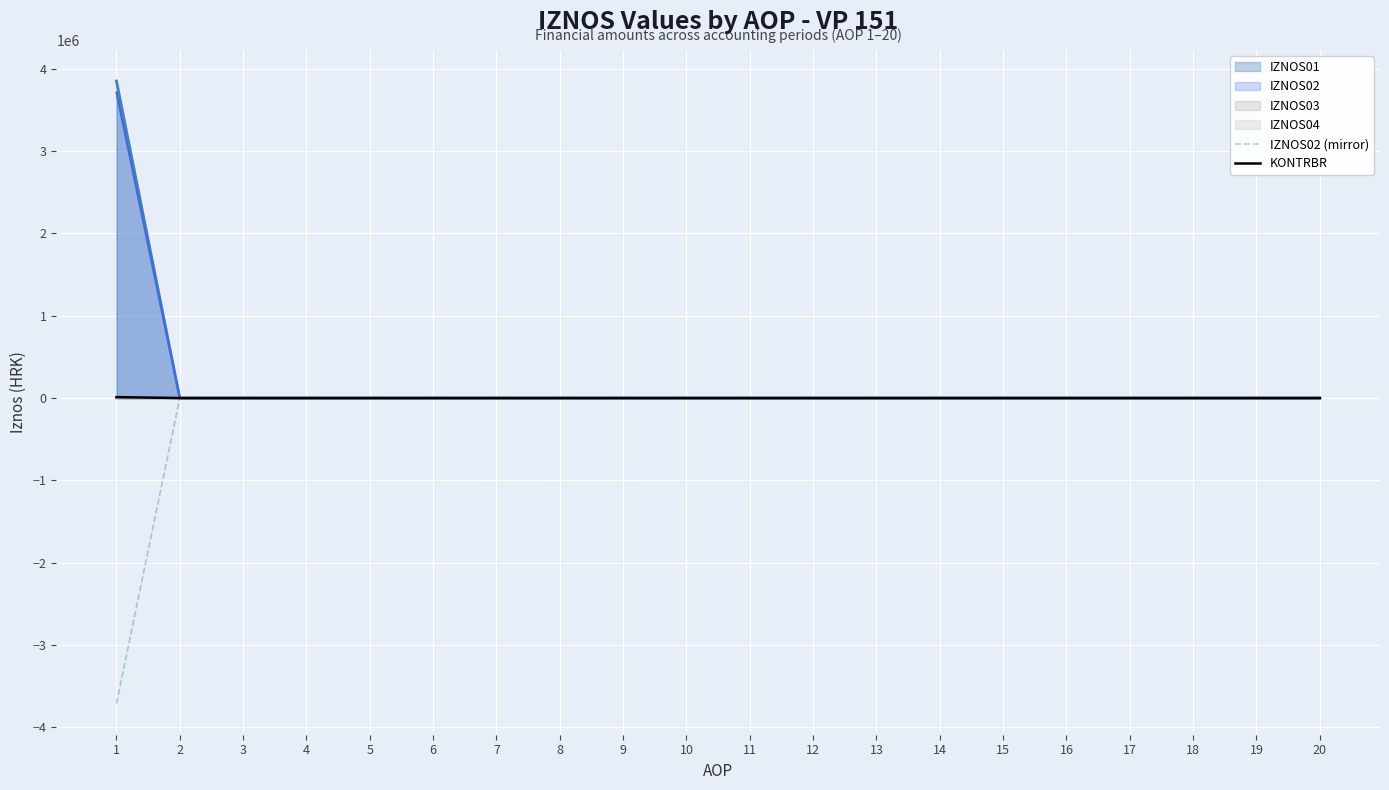

The value of IZNOS01 at 17 is 0.0. True or false?

True